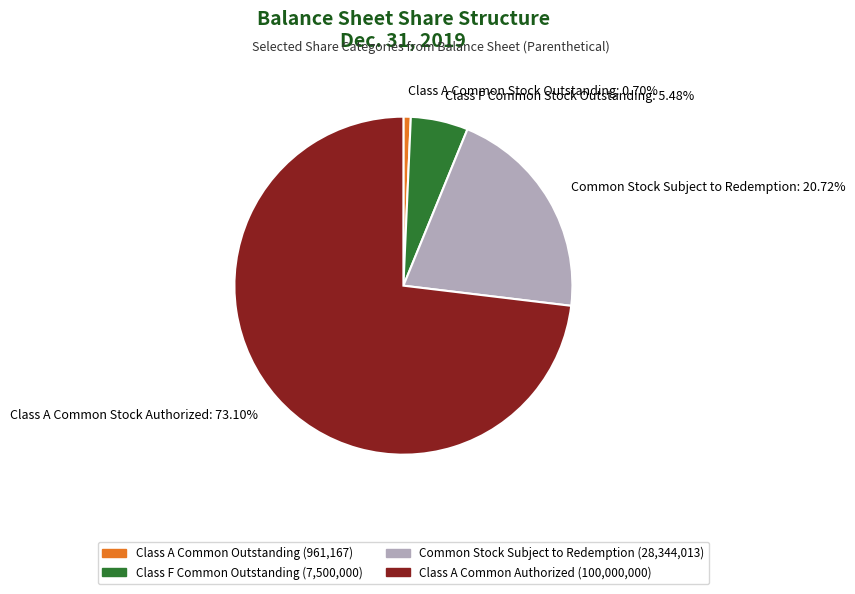

True or false: Class A Common Stock Authorized accounts for 73% of the total.

True